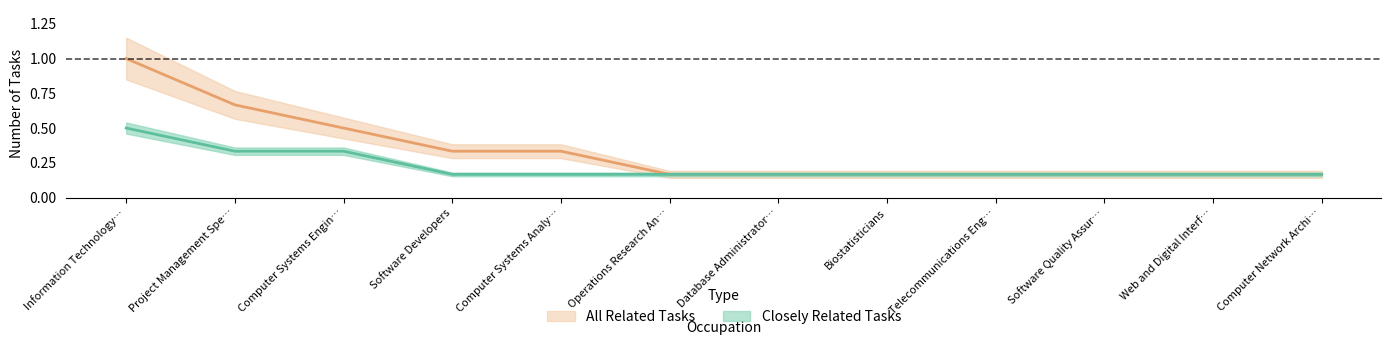

Which series has the largest total across all categories?

All Related Tasks